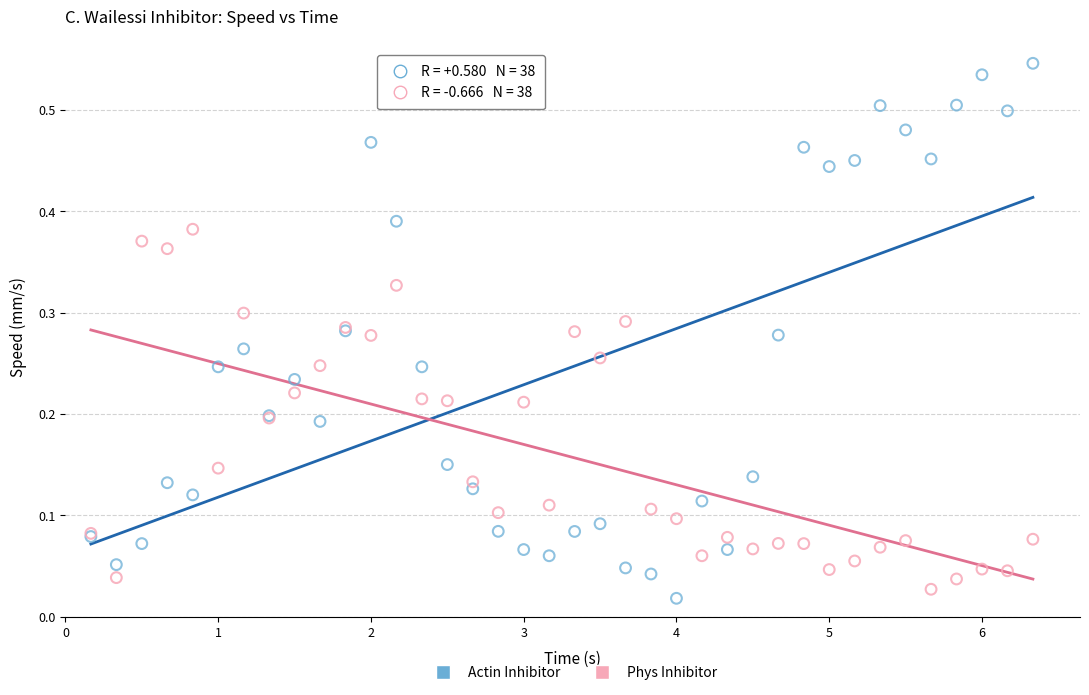

Which series has the widest spread of Y values?

Actin Inhibitor